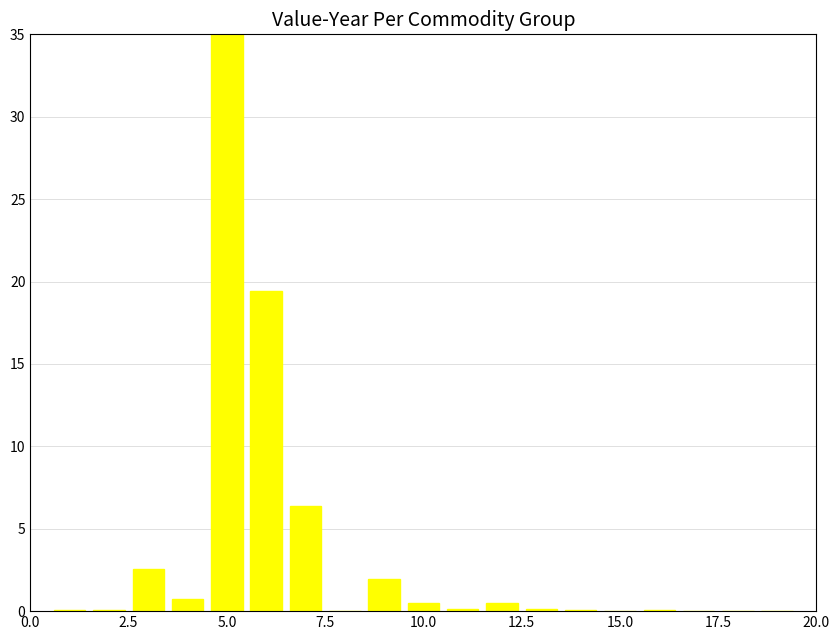

How many data points does each series have?

19